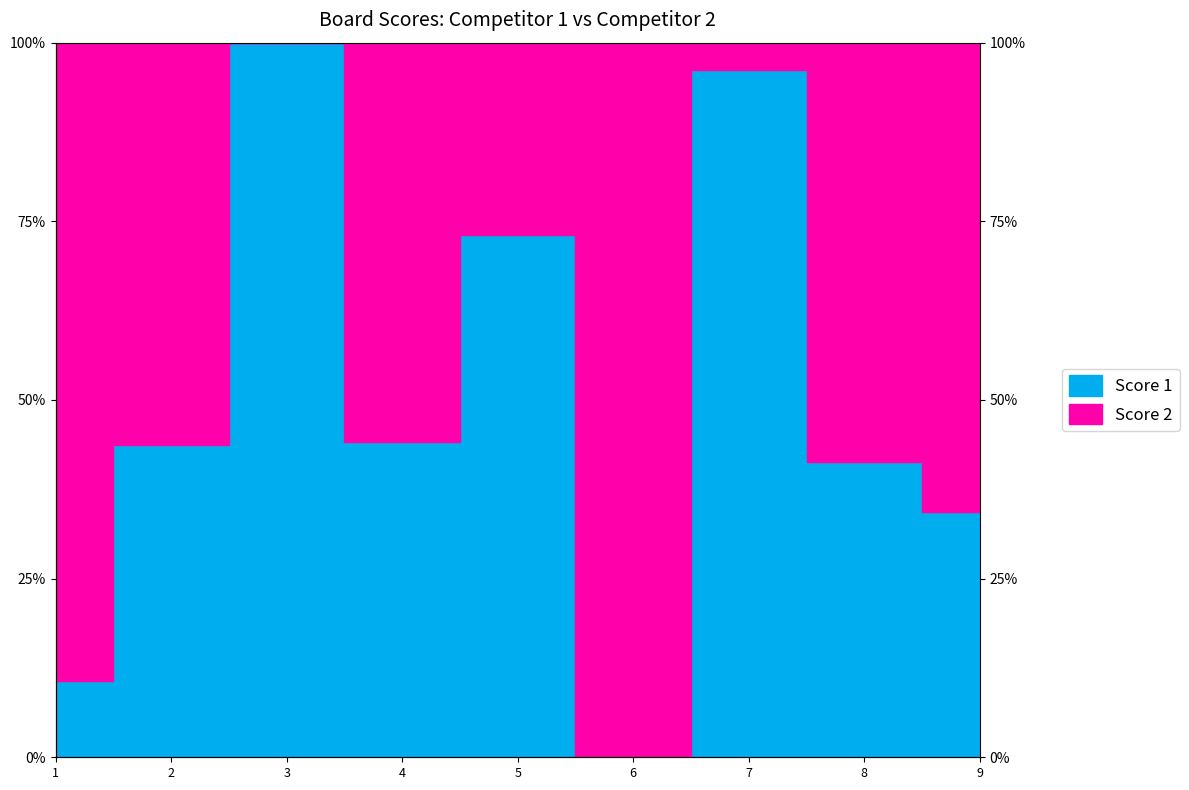

Reading left to right, transcribe all the data shown in this chart.

1=0.1	2=0.4	3=1.0	4=0.4	5=0.7	6=0.0	7=1.0	8=0.4	9=0.3